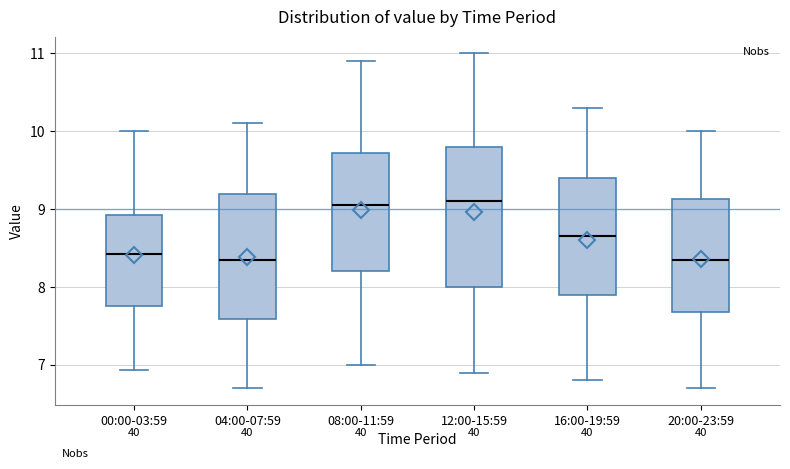

Where is the upper edge of the box for 12:00-15:59 on the y-axis? The values are not printed on the chart, so give them approximately, as read against the axis.

9.8